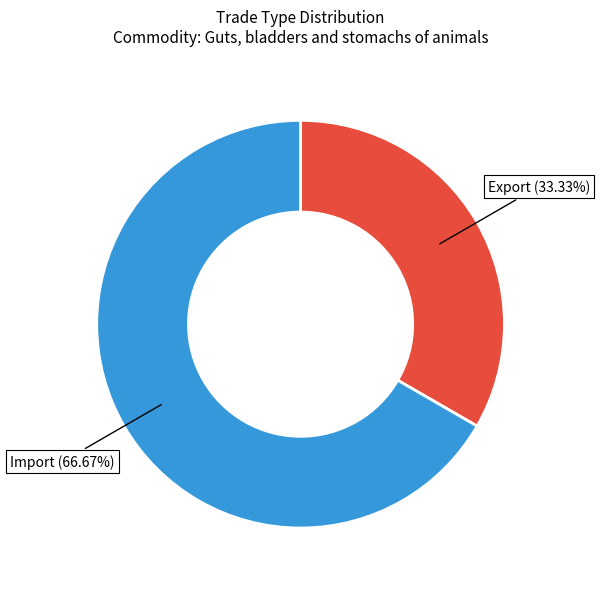

Is there a majority slice in this chart?

Yes